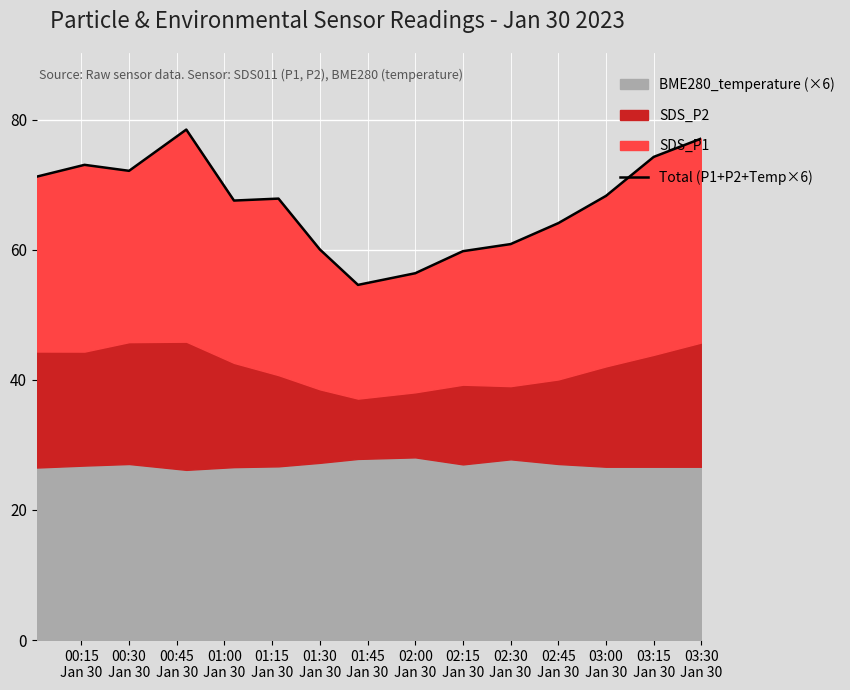

What is the greatest value displayed?

78.5